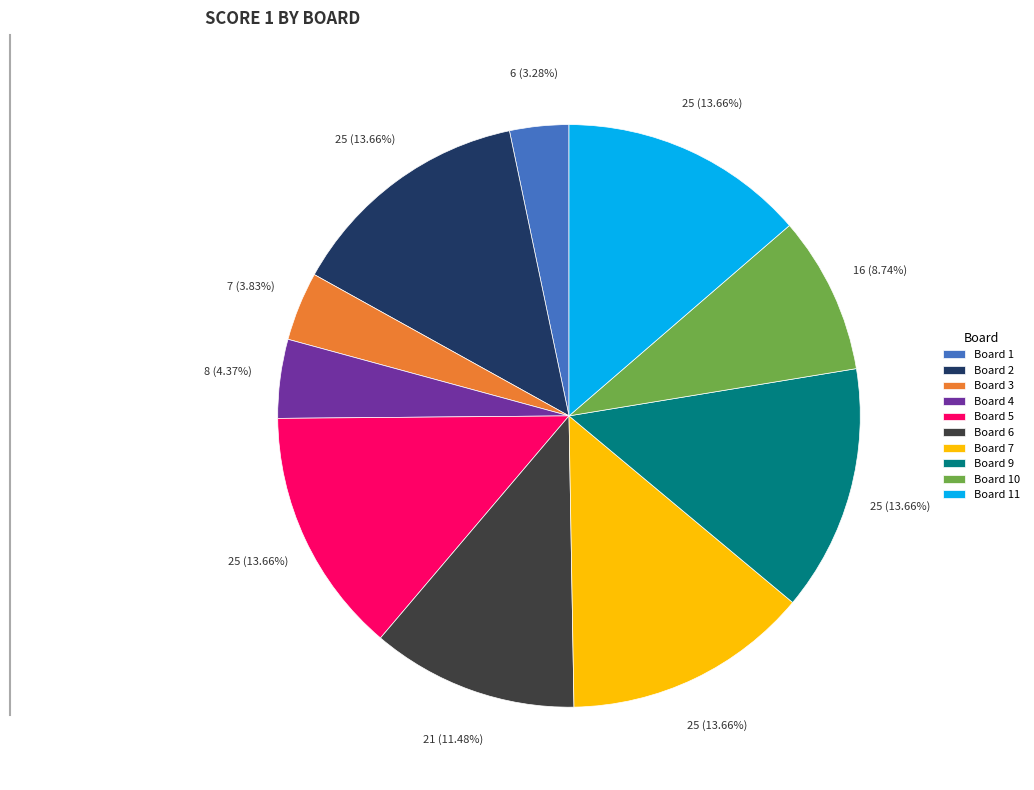

To the nearest percent, what percentage of the pie is Board 10?

9%